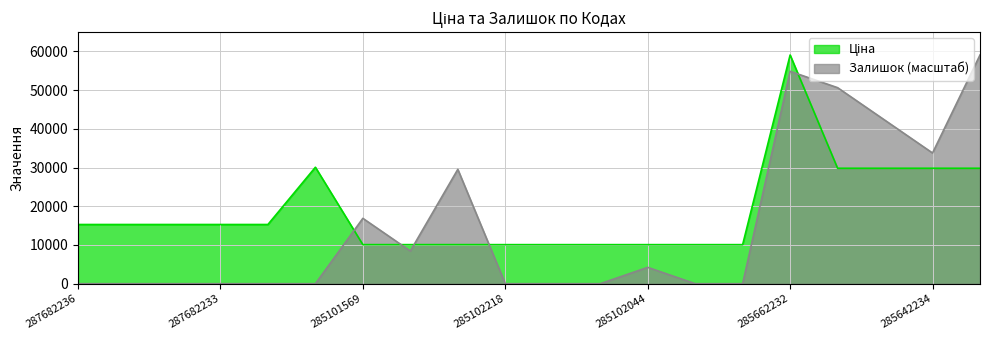

At which category does the chart reach its peak across all series?

285662232